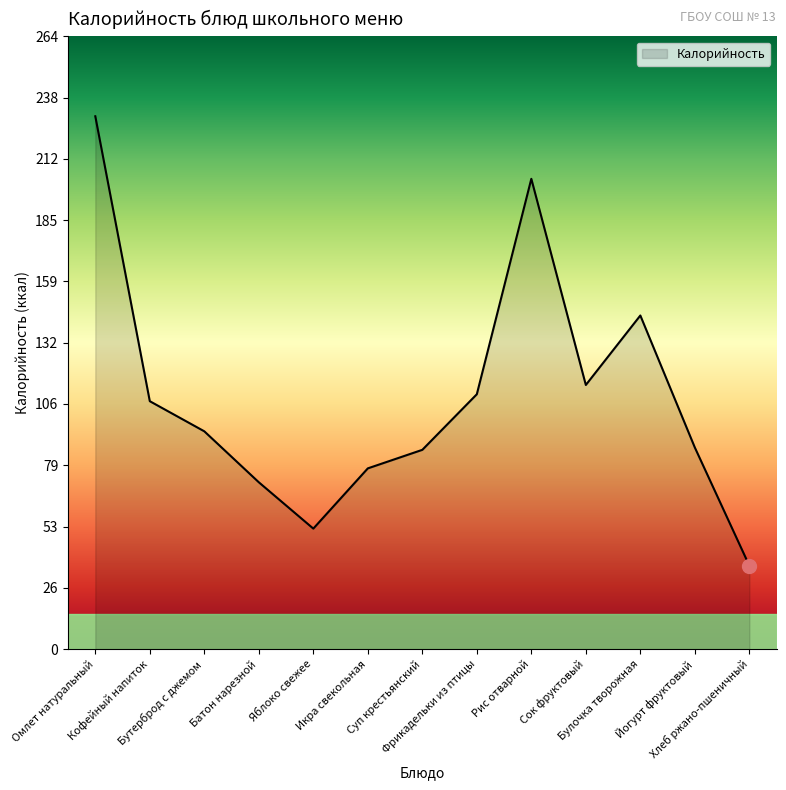

How many series are shown in this chart?

1